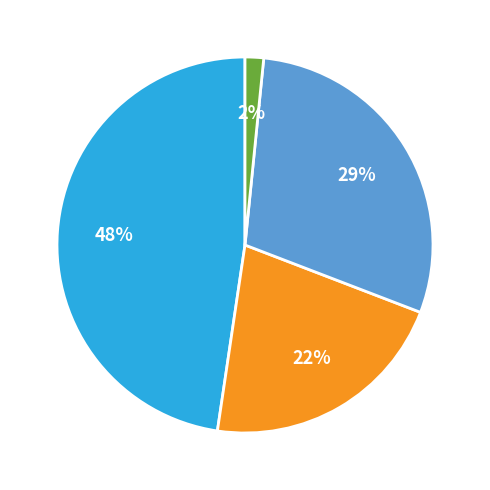

Is there a majority slice in this chart?

No